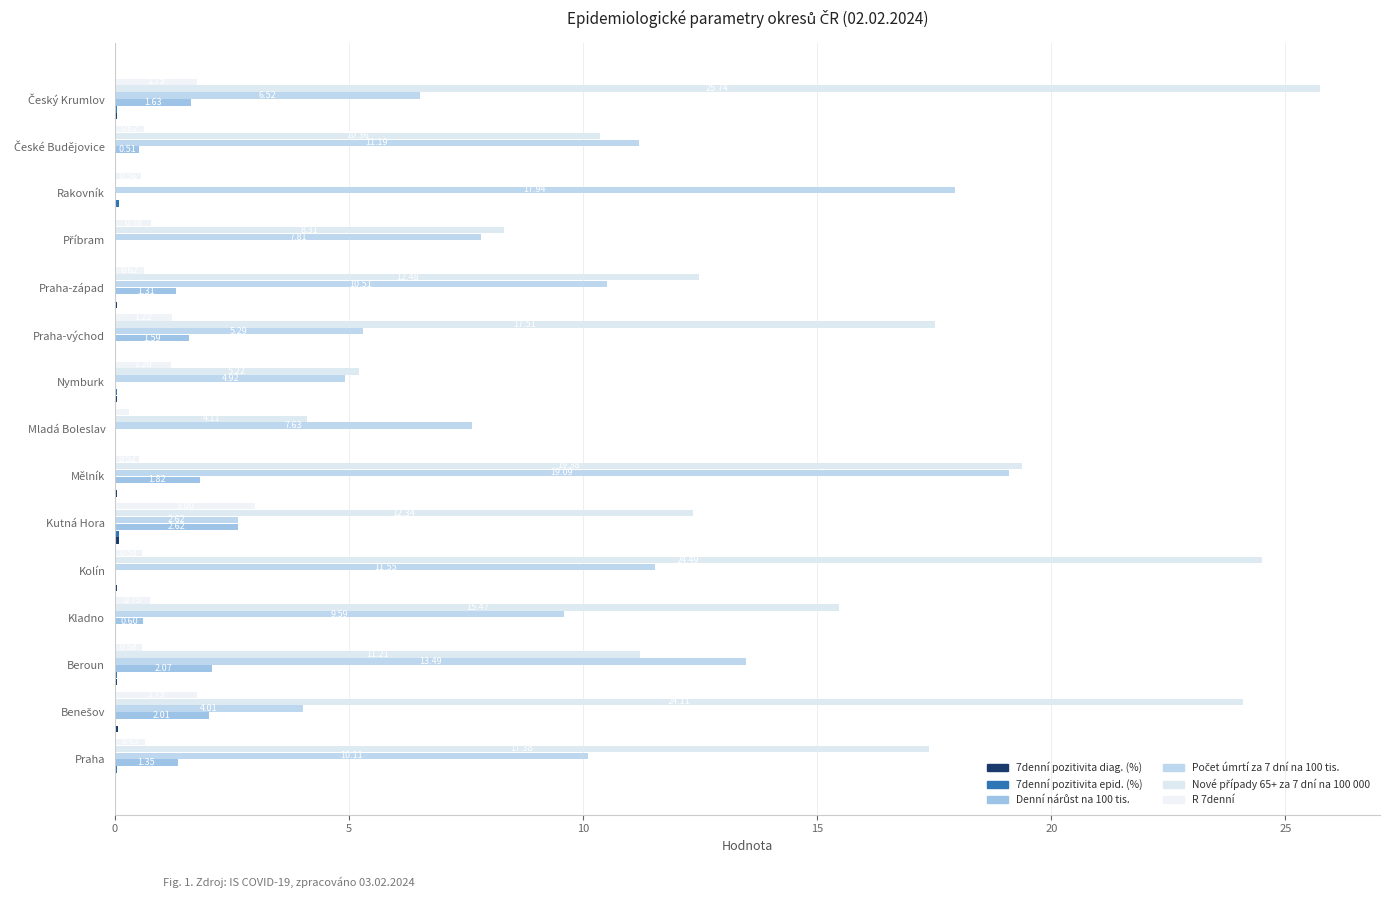

Count the number of data series in this chart.

6